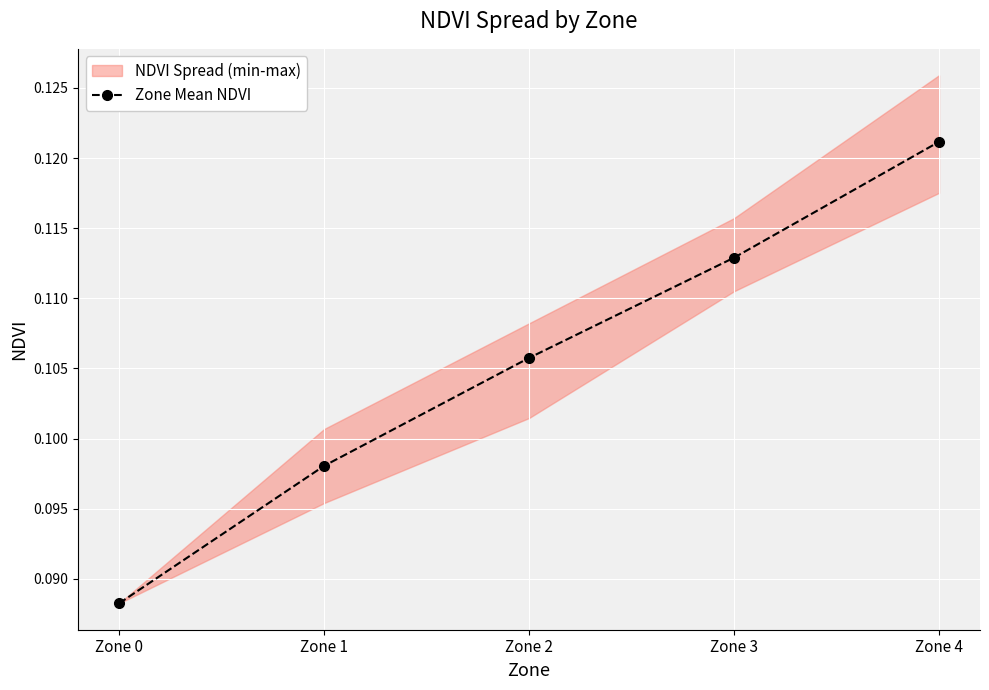

List the labels in order of value, largest first.

Zone 4, Zone 3, Zone 2, Zone 1, Zone 0